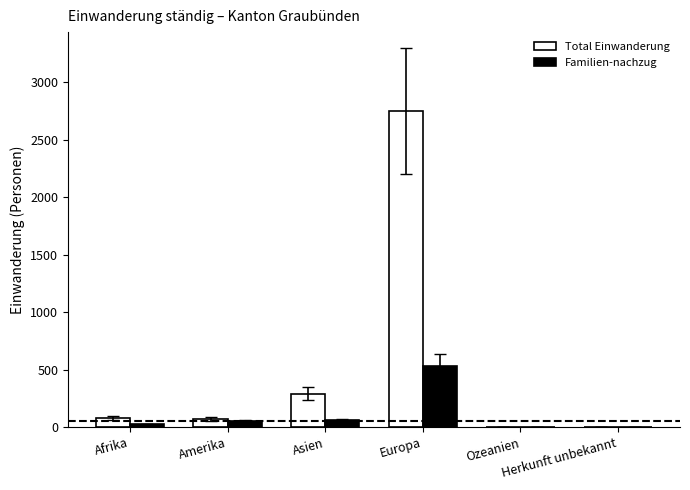

What is the average value of the Familien-nachzug series?

112